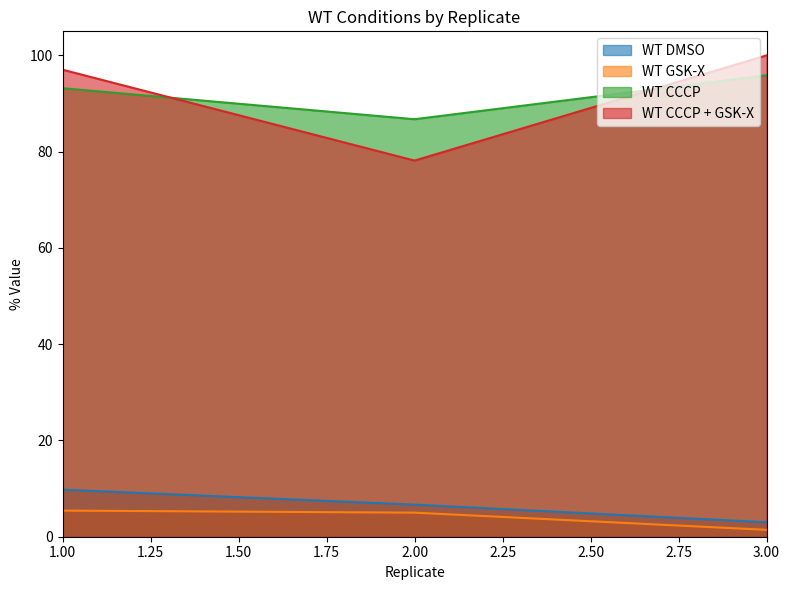

What are all the series names shown in the legend?

WT DMSO, WT GSK-X, WT CCCP, WT CCCP + GSK-X